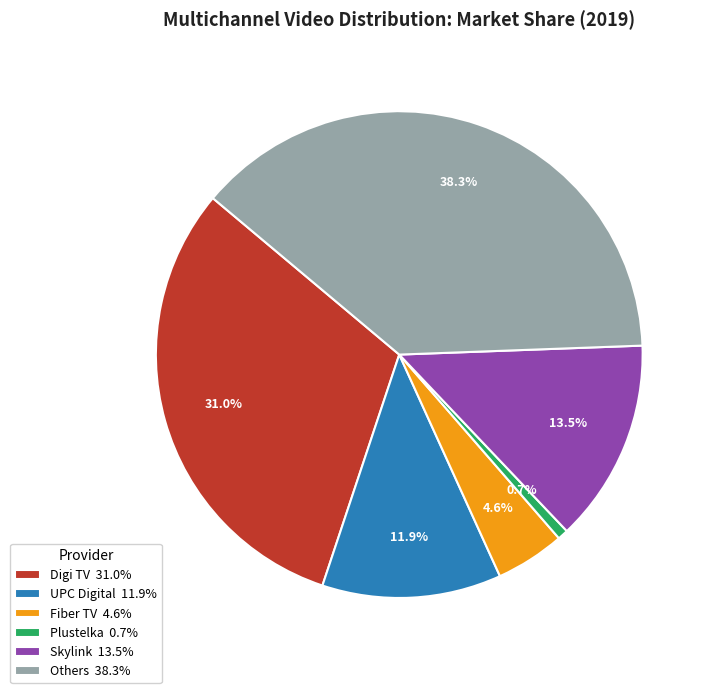

Does any single category account for the majority?

No